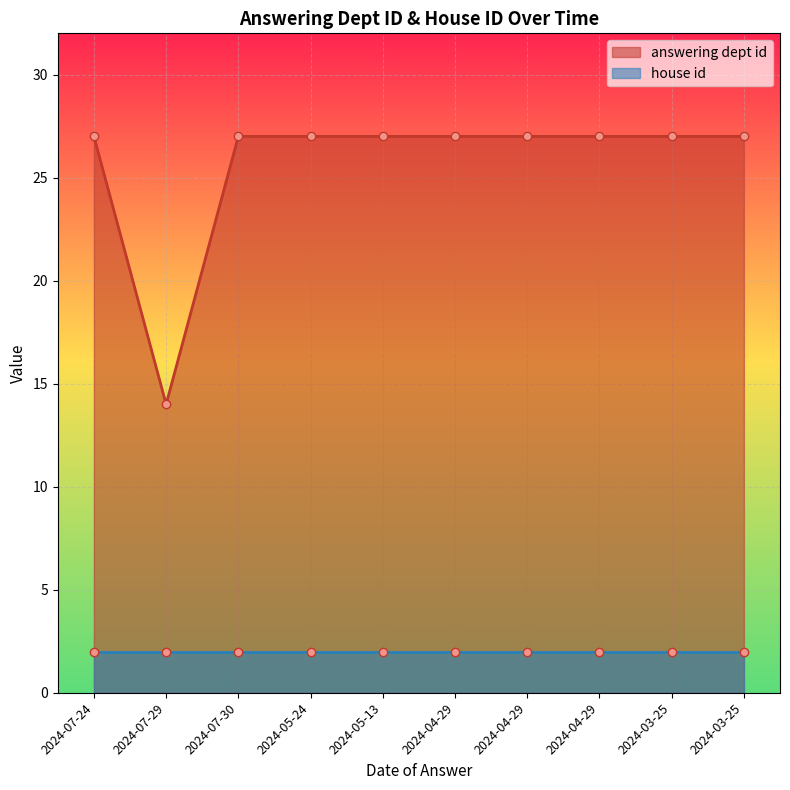

What is the label of the 9th point from the left?

2024-03-25